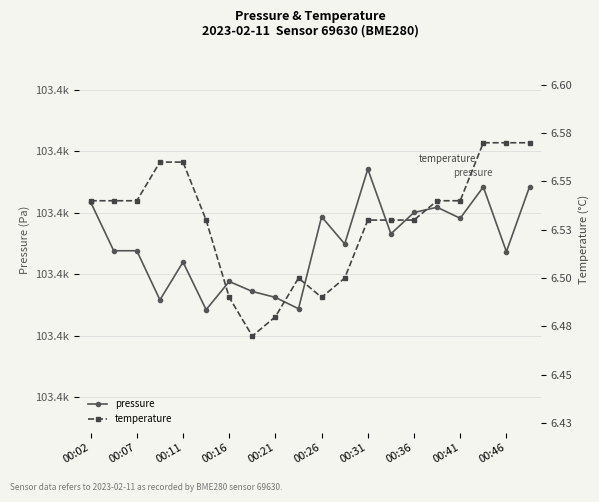

Which category has the highest value in the pressure series?

00:31